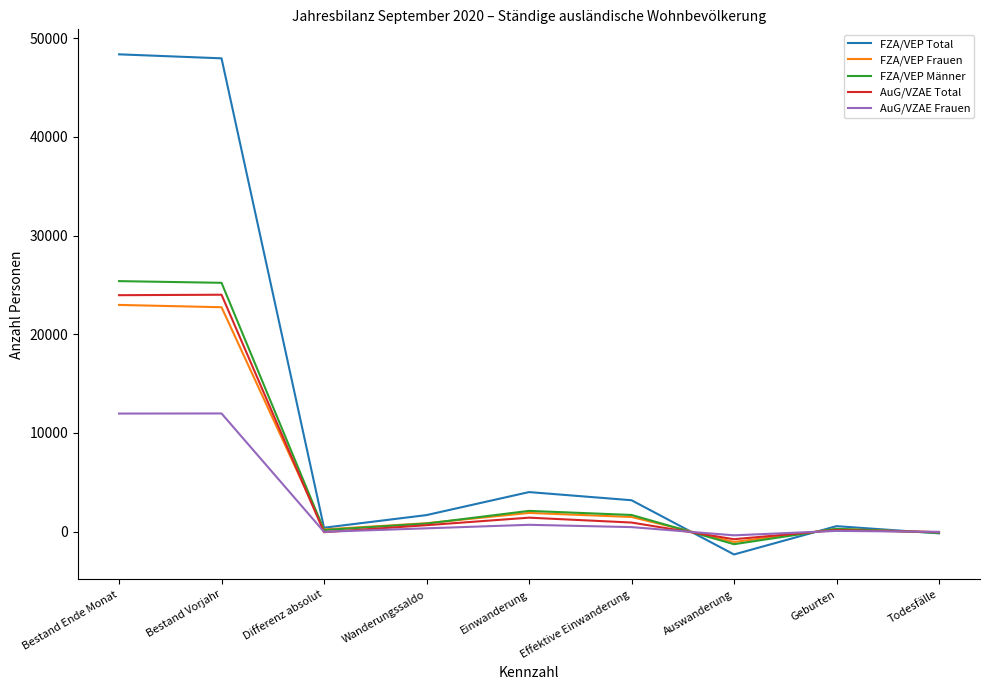

Where does the AuG/VZAE Total series first go above 660?

Bestand Ende Monat